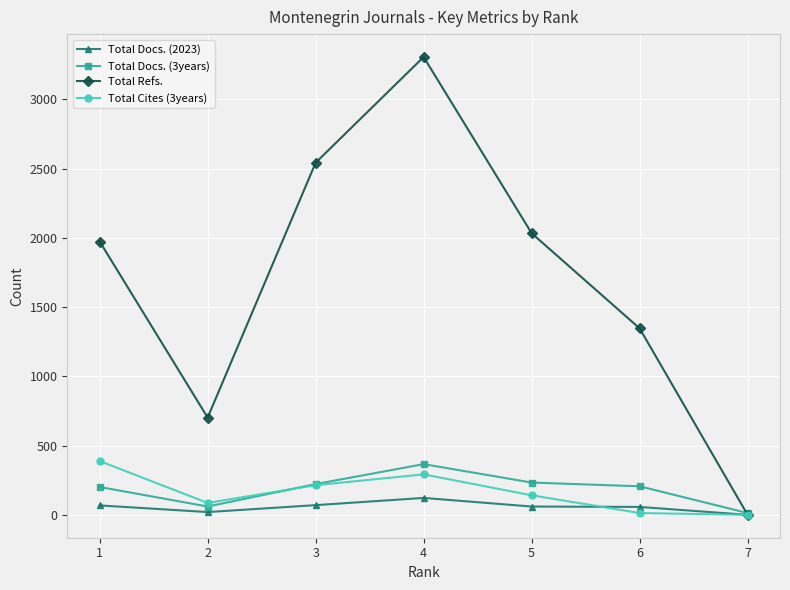

Between 1 and 5, which series saw the biggest shift?

Total Cites (3years)